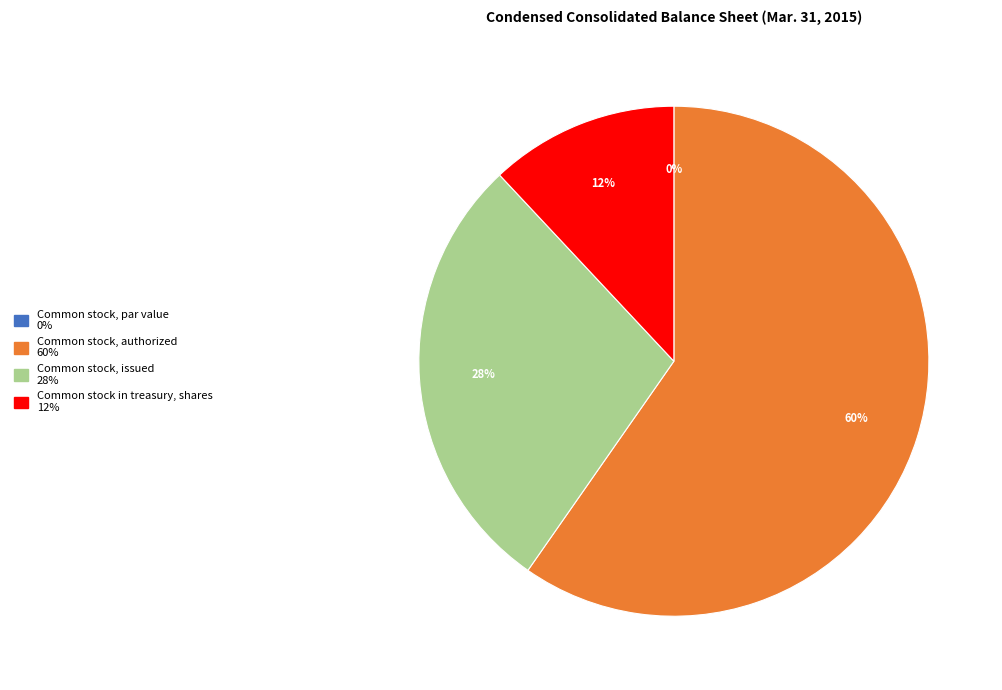

How many slices are in this pie chart?

4